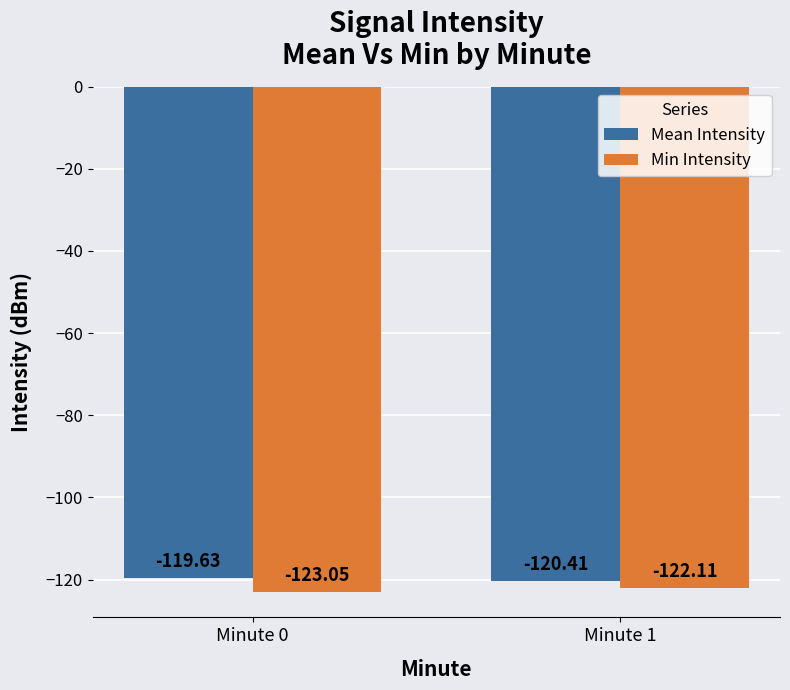

Which series changed the most between Minute 0 and Minute 1?

Min Intensity